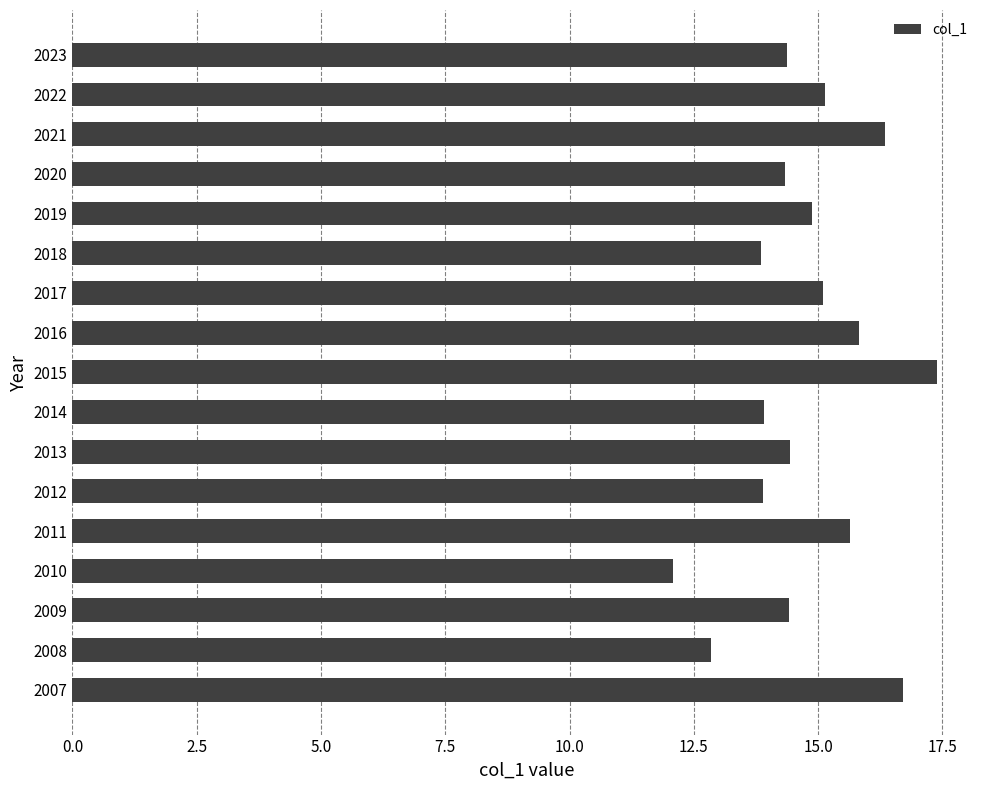

Which label corresponds to the largest value in the chart?

2015